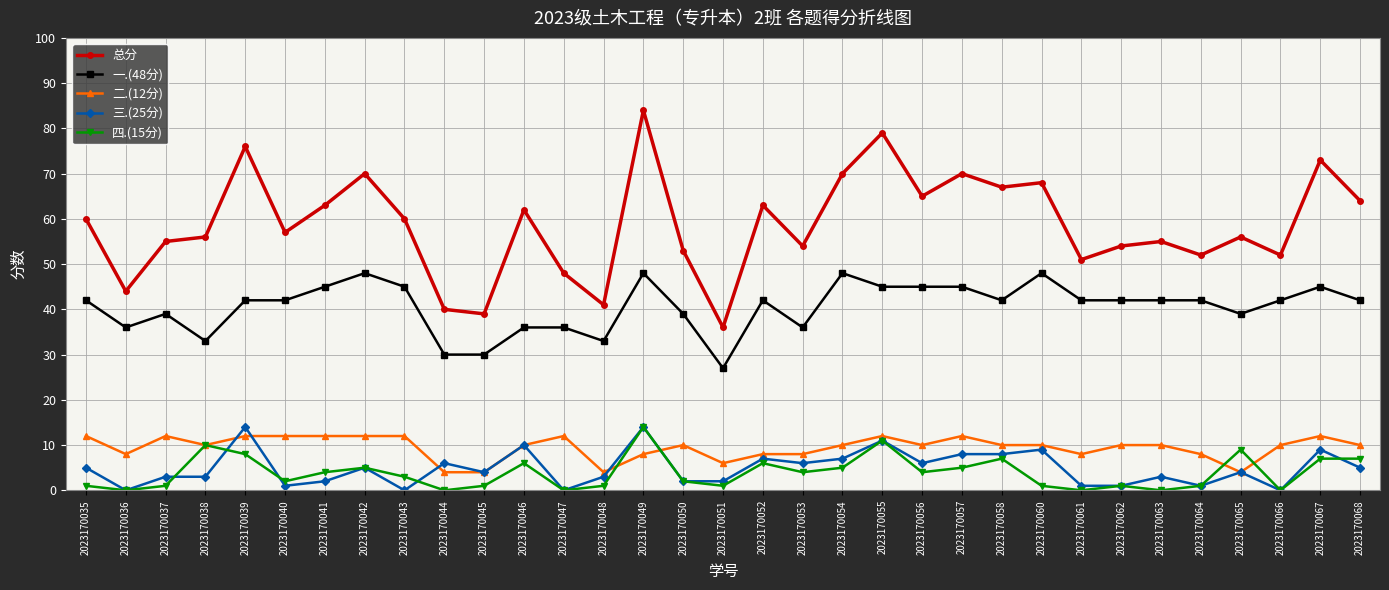

Count the number of data series in this chart.

5